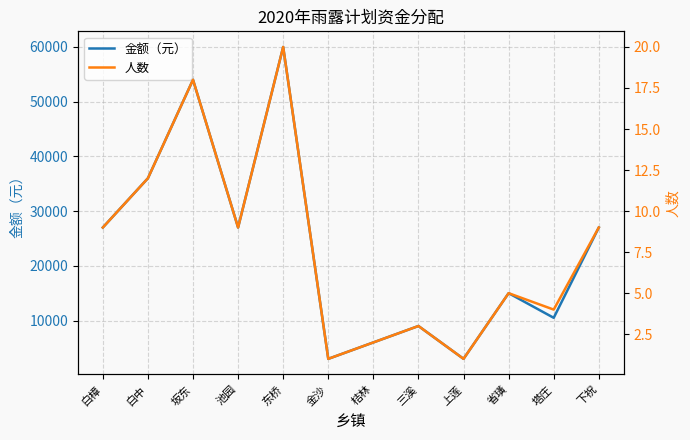

Which label corresponds to the smallest value in the chart?

金沙